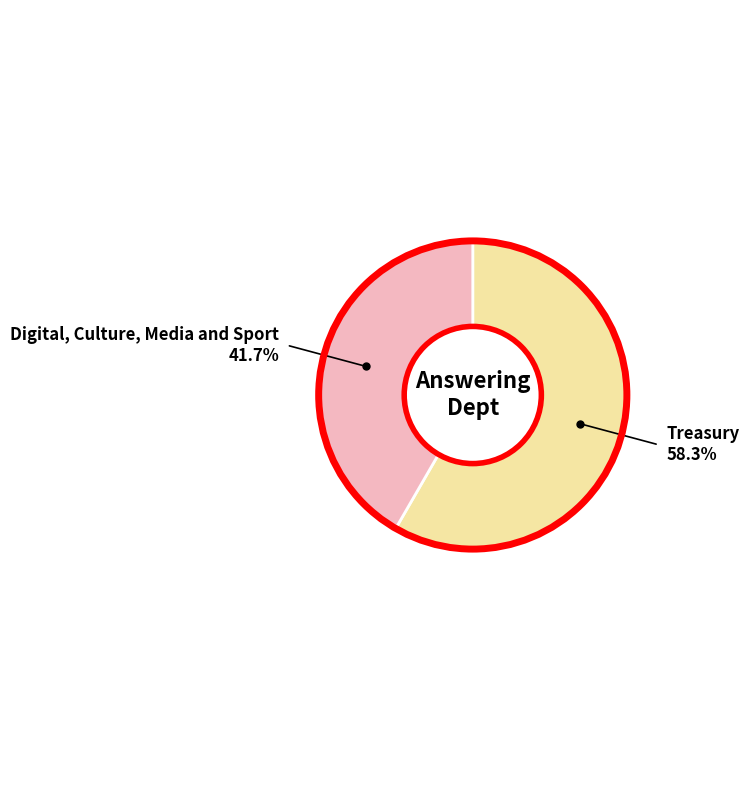

Is there any slice that represents more than half of the pie?

Yes